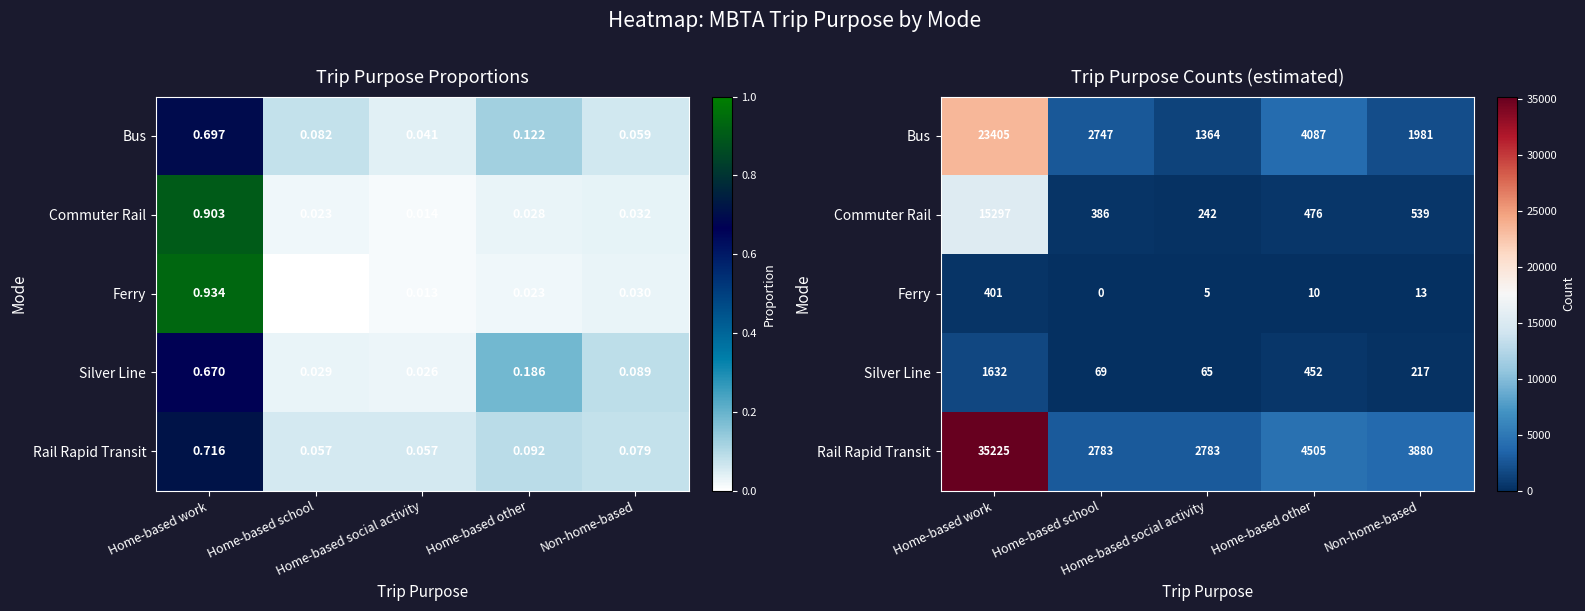

Which series has the largest range (max minus min)?

Rail Rapid Transit